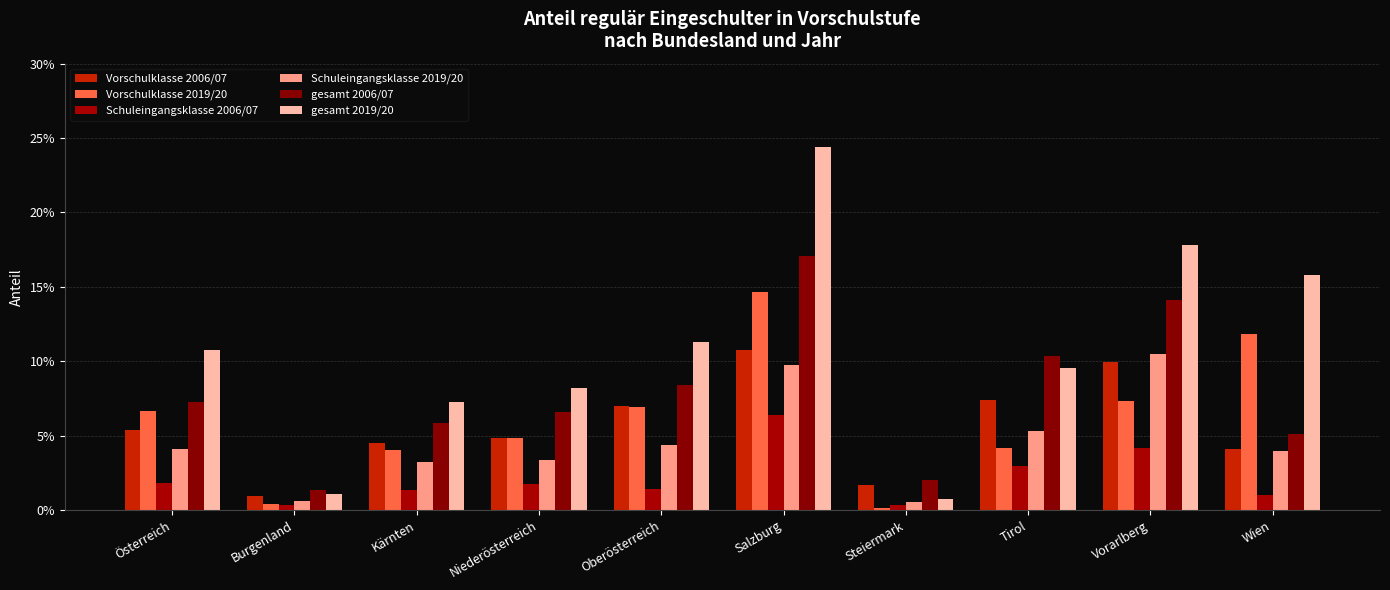

Between Steiermark and Kärnten, which is larger?

Kärnten